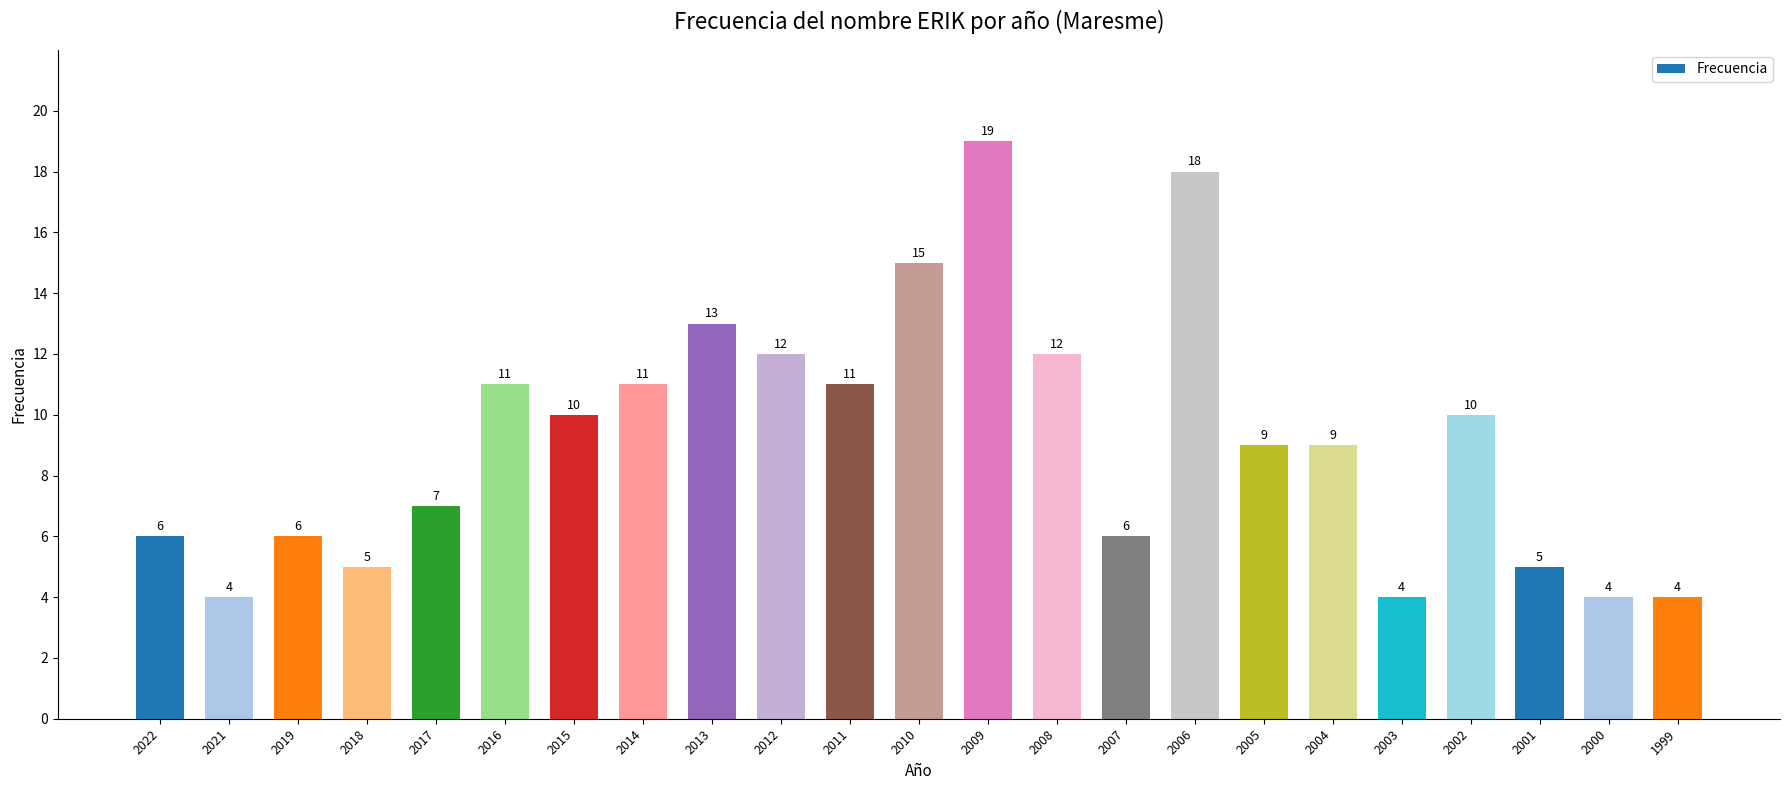

Reading left to right, list all the values displayed in this chart.

2022=6	2021=4	2019=6	2018=5	2017=7	2016=11	2015=10	2014=11	2013=13	2012=12	2011=11	2010=15	2009=19	2008=12	2007=6	2006=18	2005=9	2004=9	2003=4	2002=10	2001=5	2000=4	1999=4